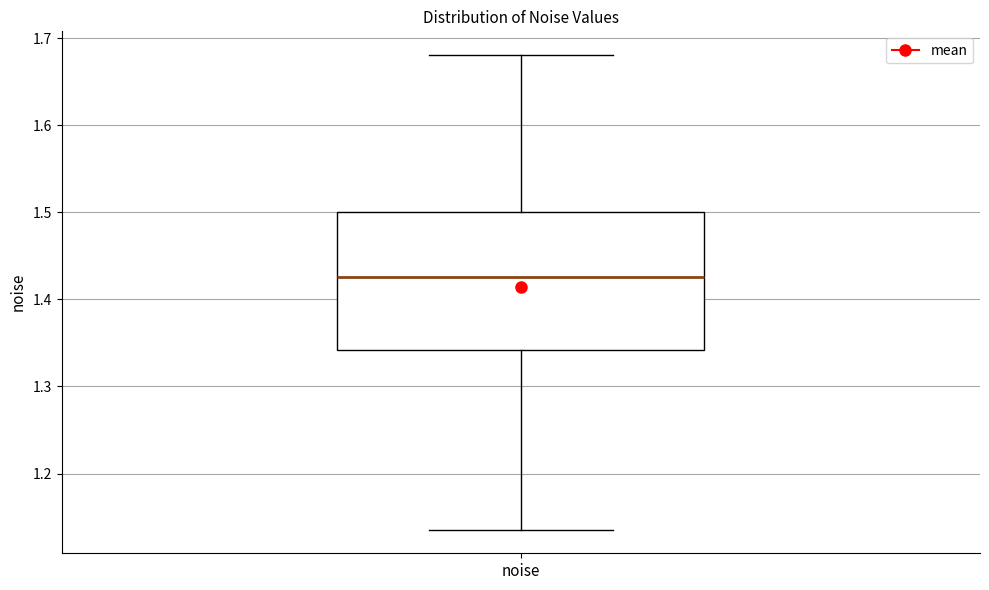

Where is the upper edge of the box for noise on the y-axis? The values are not printed on the chart, so give them approximately, as read against the axis.

1.50